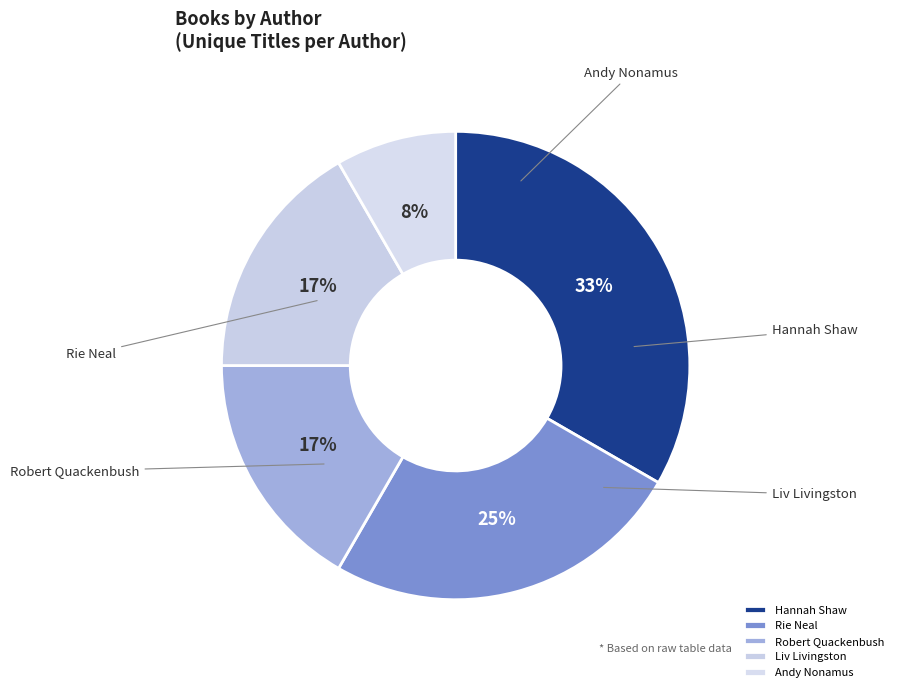

What is the smallest slice in the pie chart?

Andy Nonamus